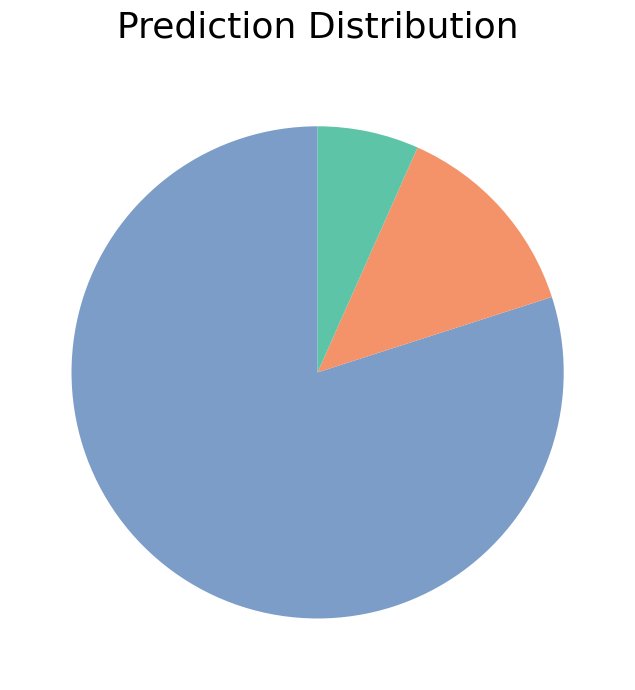

Is there any slice that represents more than half of the pie?

Yes